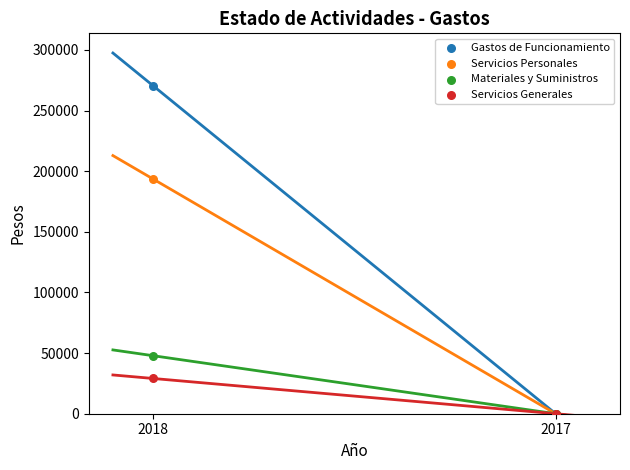

Across all series, what Y value is closest to 135206?

193516